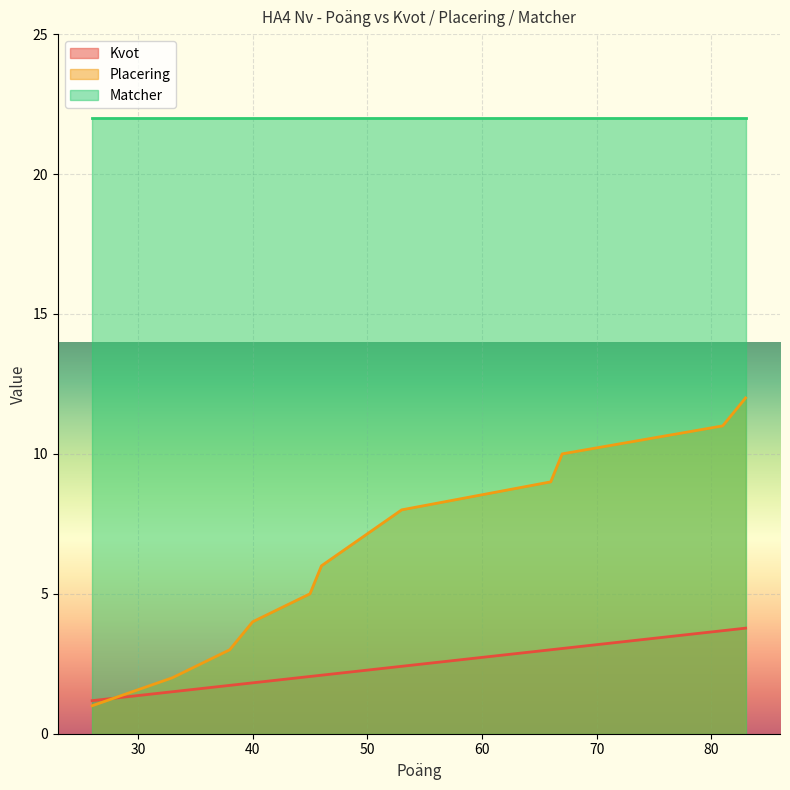

At how many categories does at least one series exceed 1?

12